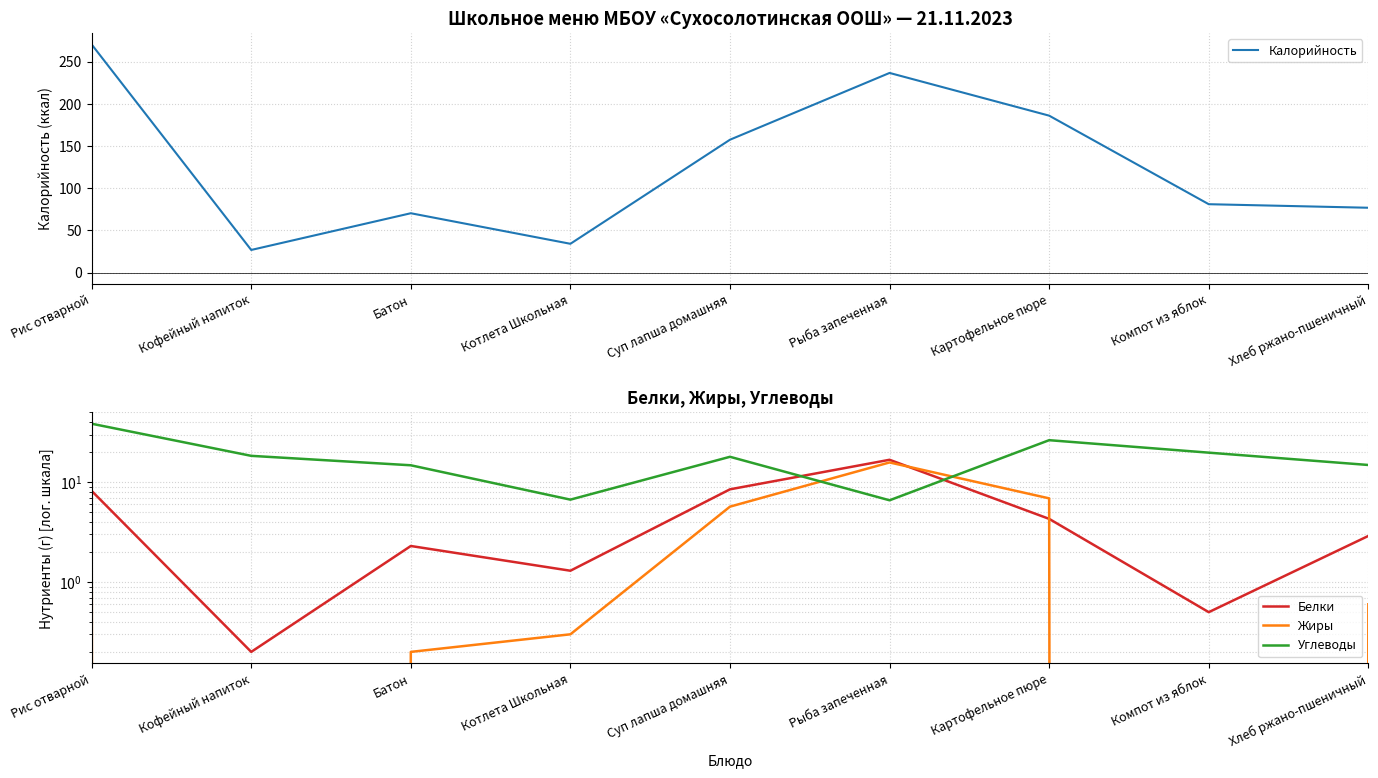

At which category is the sum across all series the highest?

Рис отварной